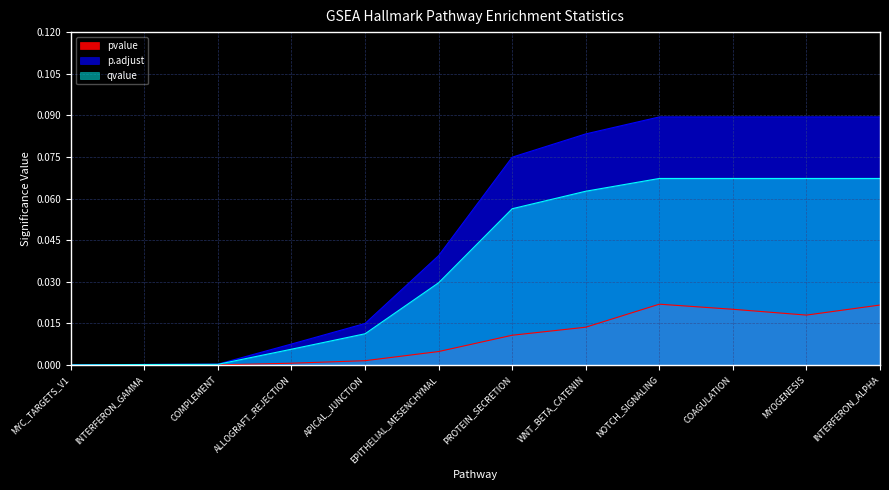

What position from the left is APICAL_JUNCTION?

5